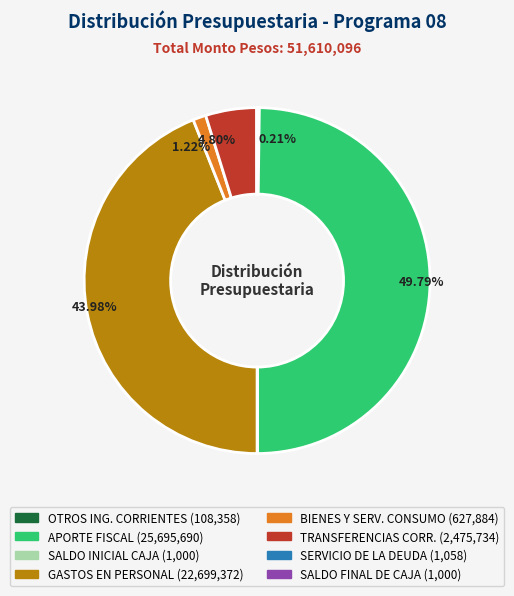

Does any single category account for the majority?

No